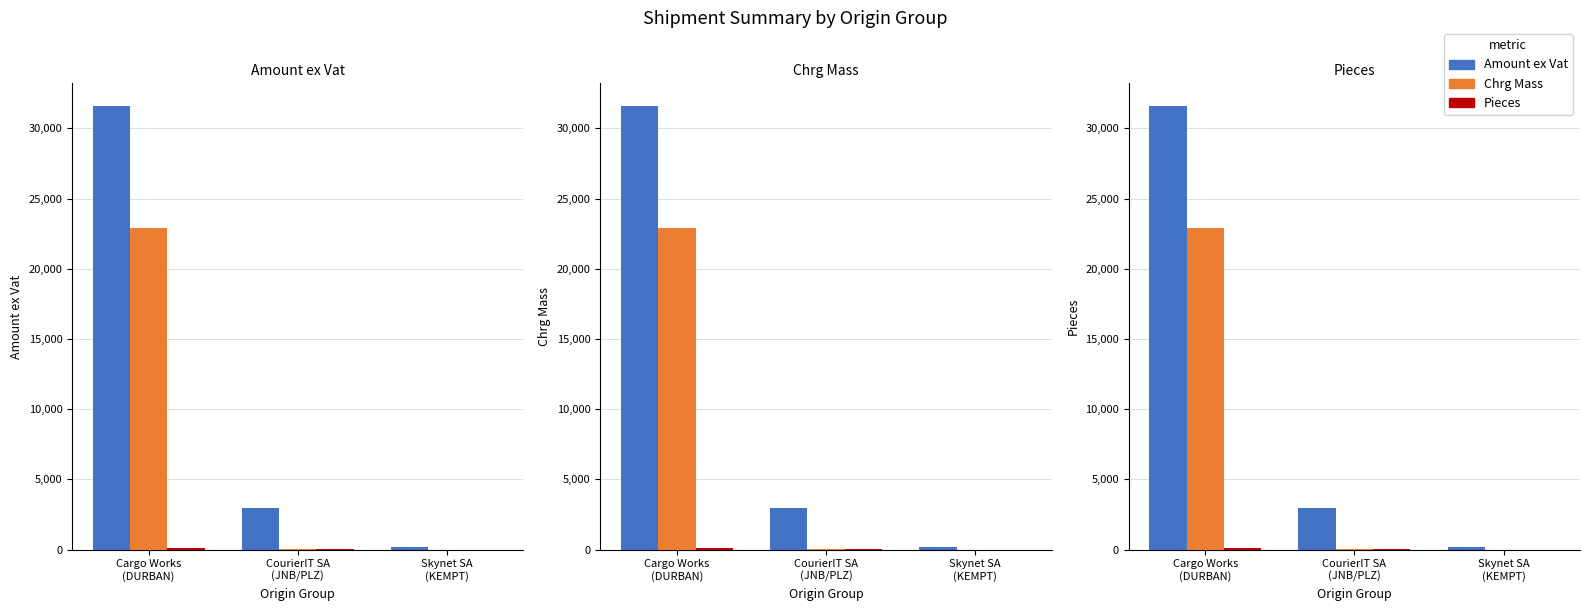

What is the maximum value for Pieces?

108.0